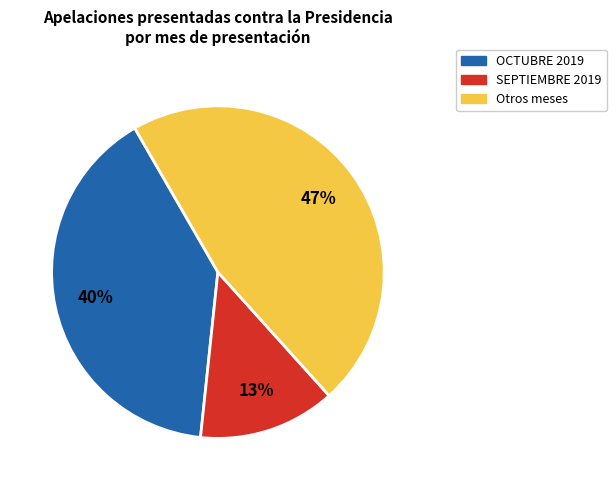

Is there a majority slice in this chart?

No